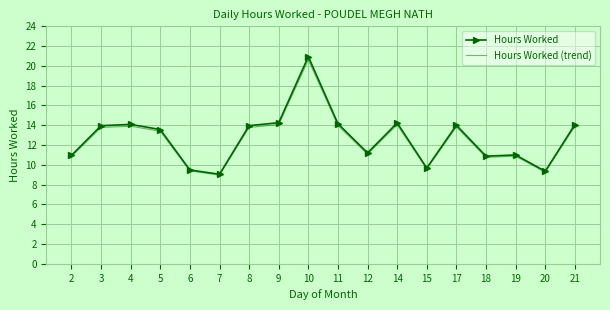

What is the sum of the Hours Worked (trend) values at 10 and 5?

34.0